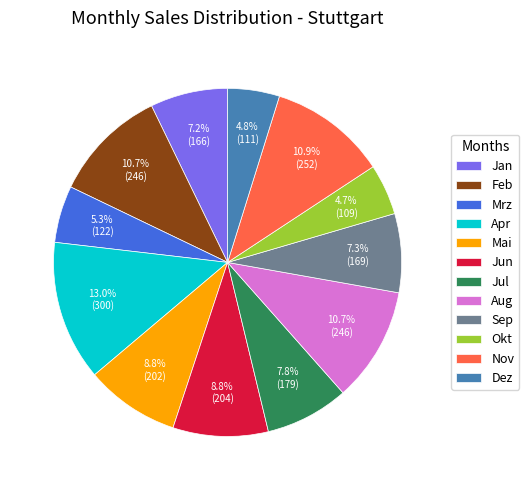

Is the sum of Nov and Okt greater than half?

No